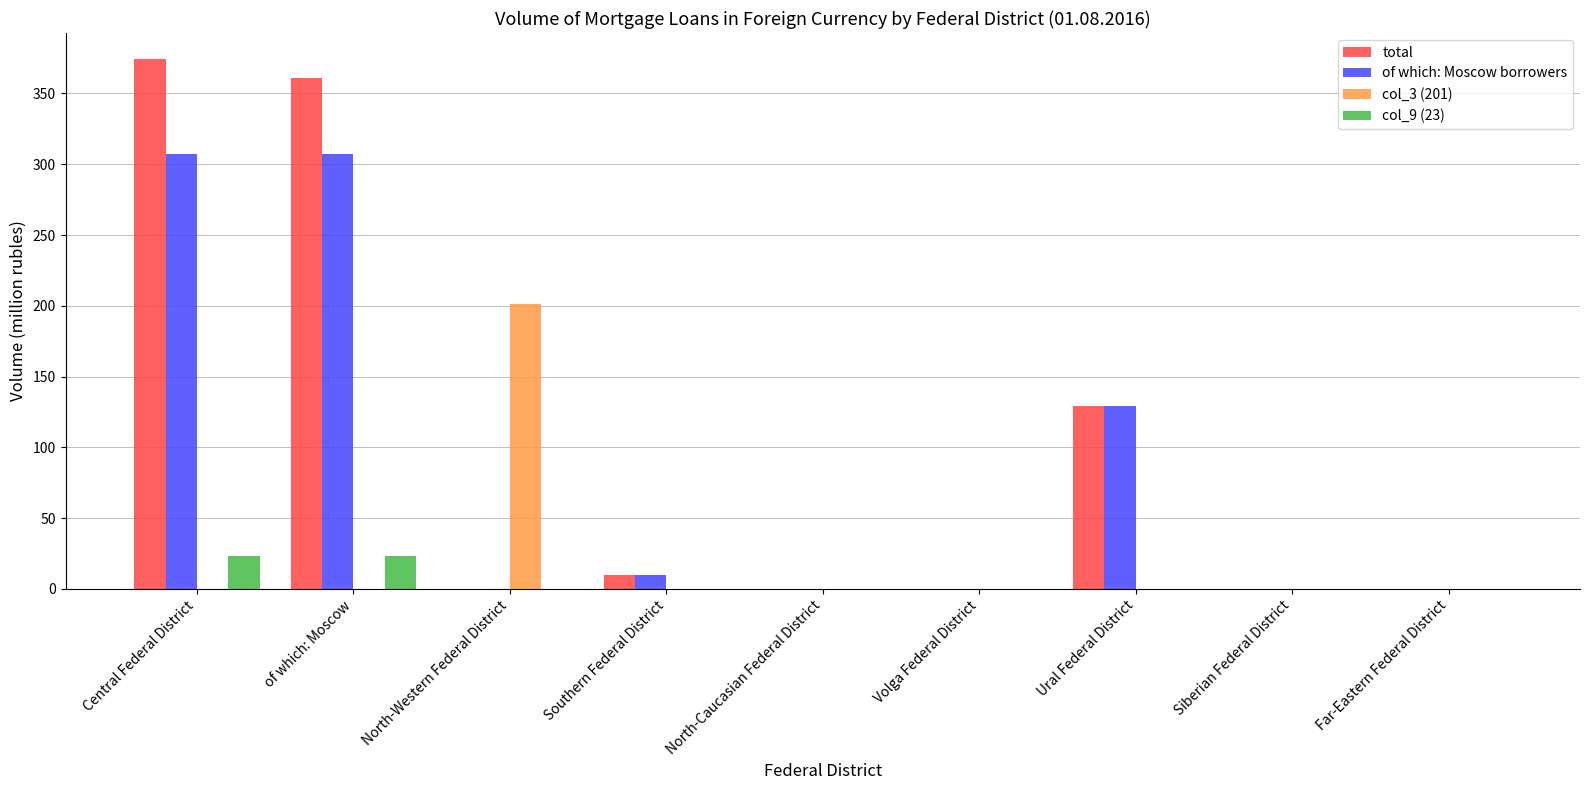

Which series changed the most between North-Western Federal District and Far-Eastern Federal District?

col_3 (201)